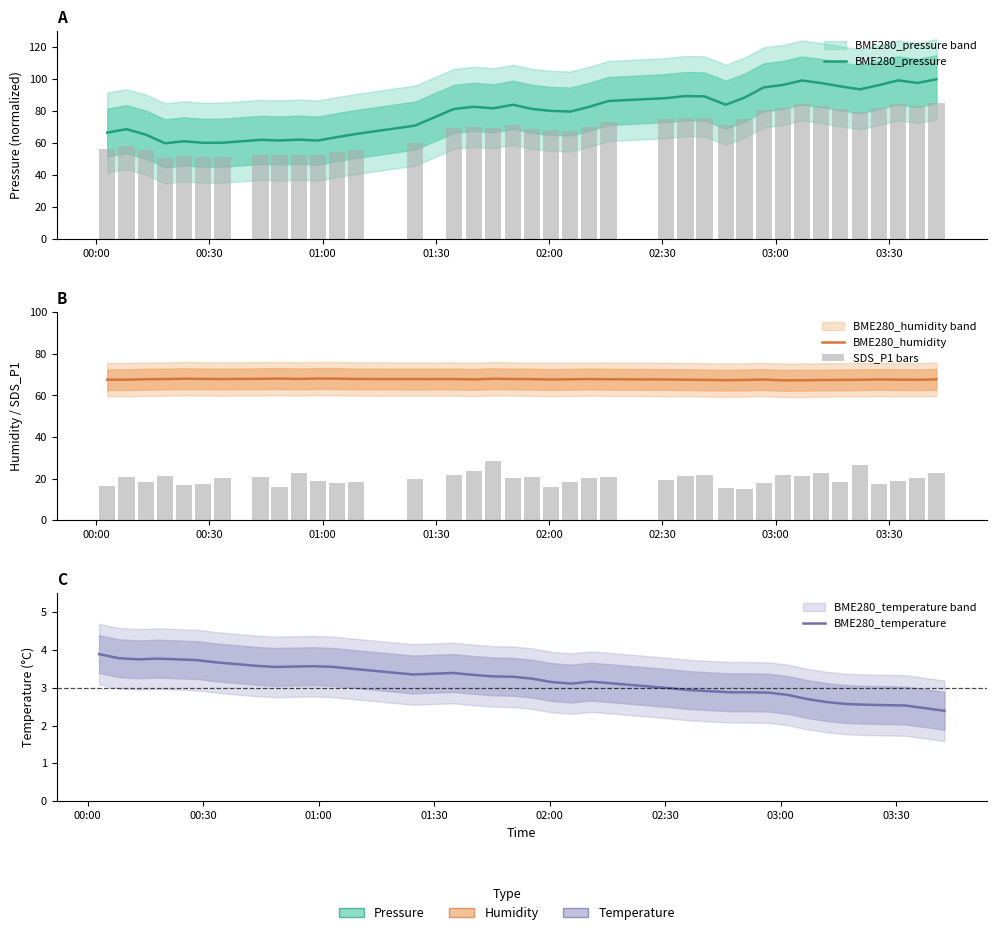

Are the bars horizontal?

No